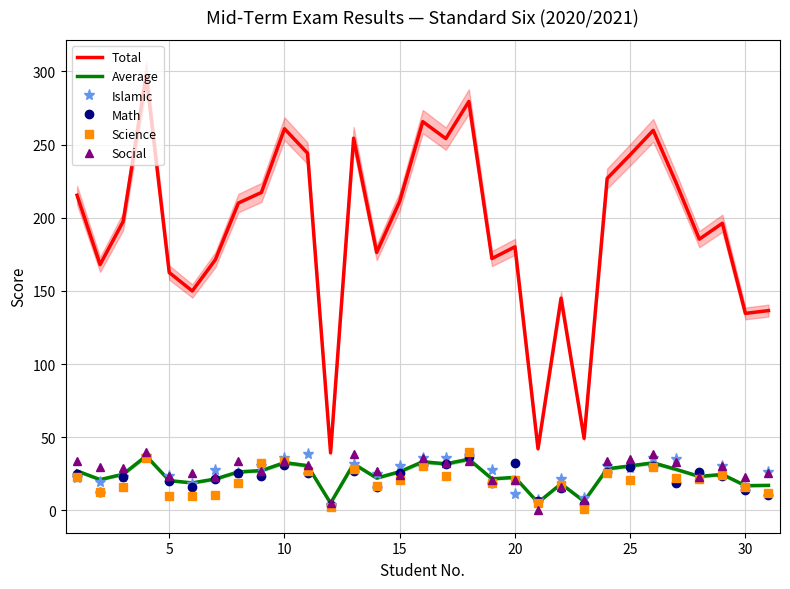

True or false: Math has a value of 14.0 at 30.

True